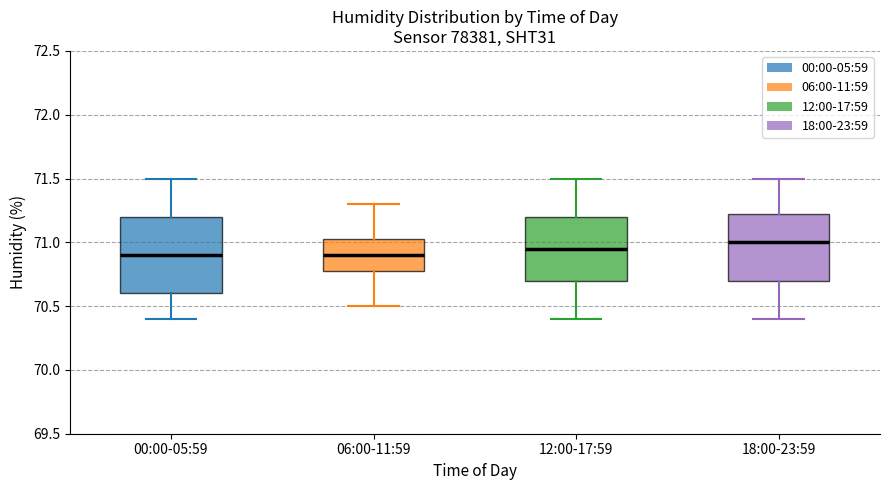

Reading left to right, read every box against the y-axis: the position of its median line, the range the box covers, and the ends of its whiskers. The values are not printed on the chart, so give them approximately, as read against the axis.

00:00-05:59: median 70.90, box 70.60 to 71.20, whiskers 70.40 to 71.50
06:00-11:59: median 70.90, box 70.80 to 71.05, whiskers 70.50 to 71.30
12:00-17:59: median 70.95, box 70.70 to 71.20, whiskers 70.40 to 71.50
18:00-23:59: median 71.00, box 70.70 to 71.25, whiskers 70.40 to 71.50